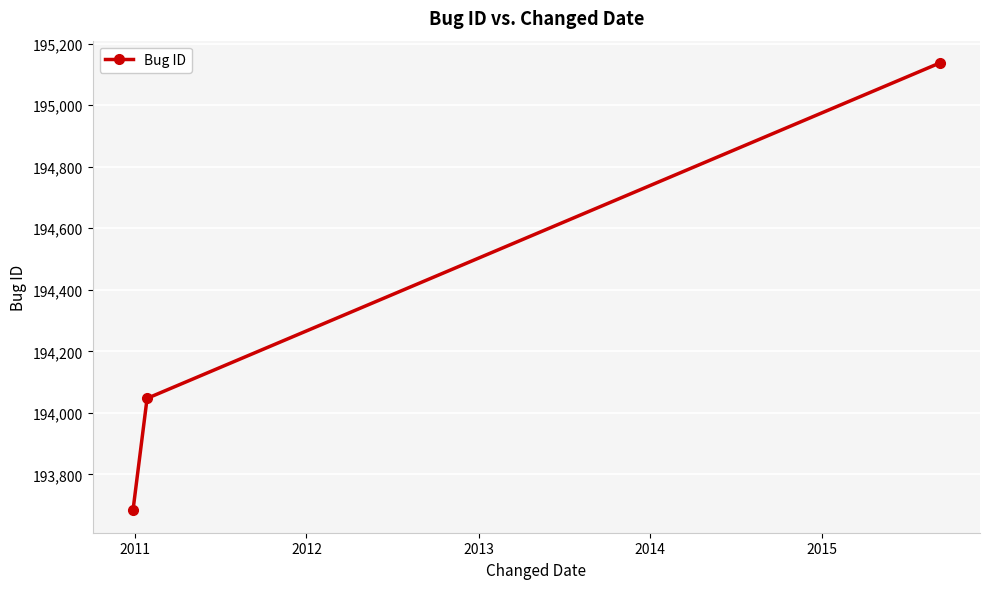

What is the value of the 3rd point from the left?

195137